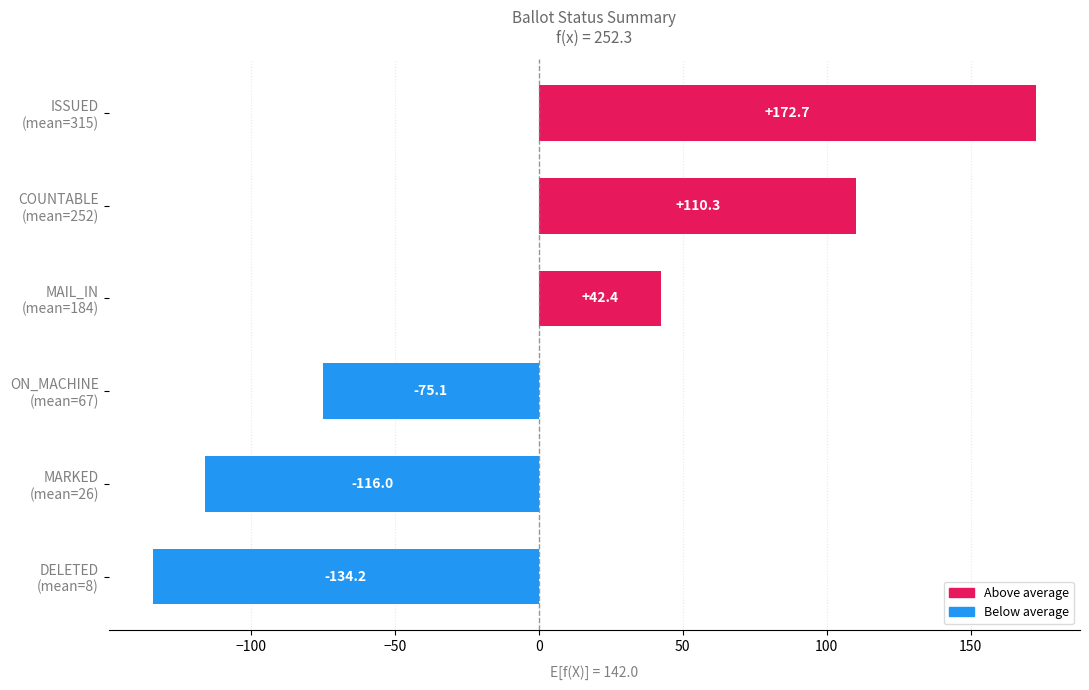

What is the minimum value shown in the chart?

-134.2